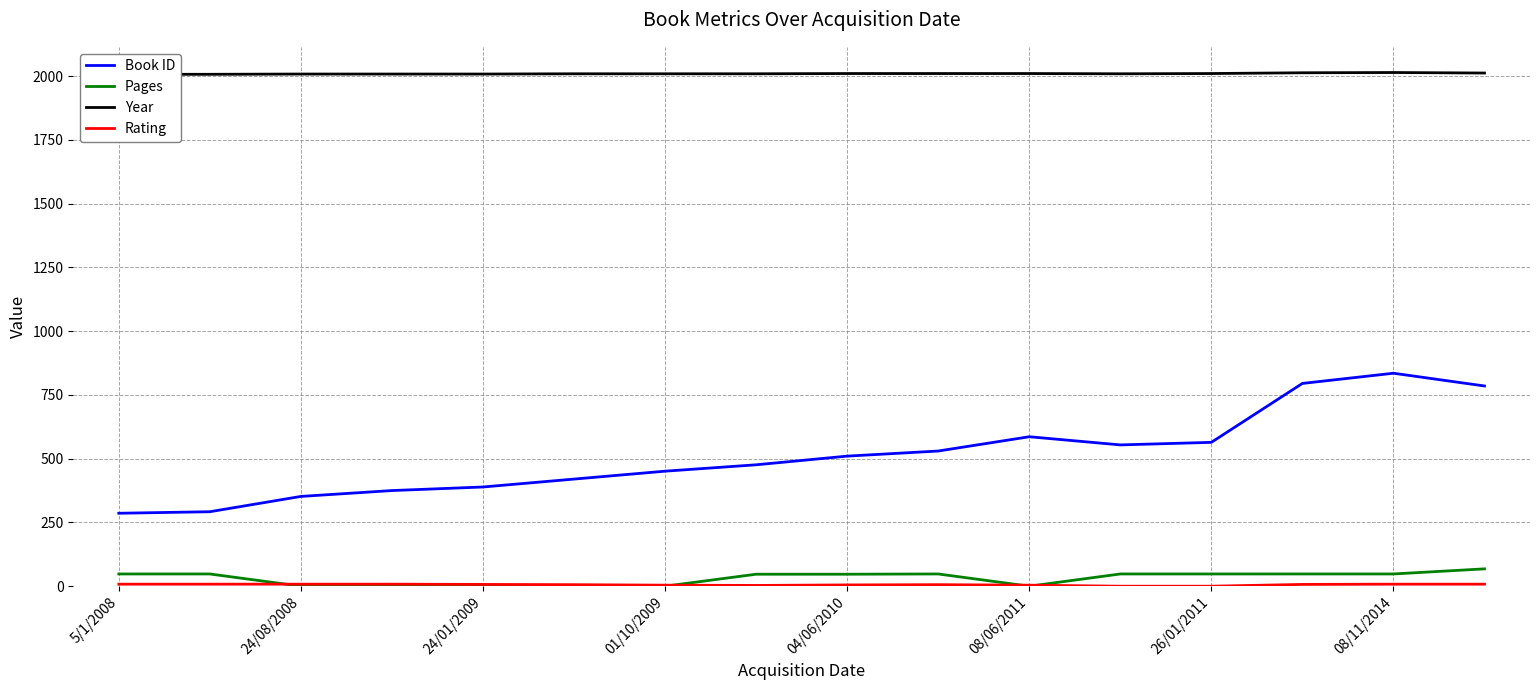

How many lines are shown in the chart?

4